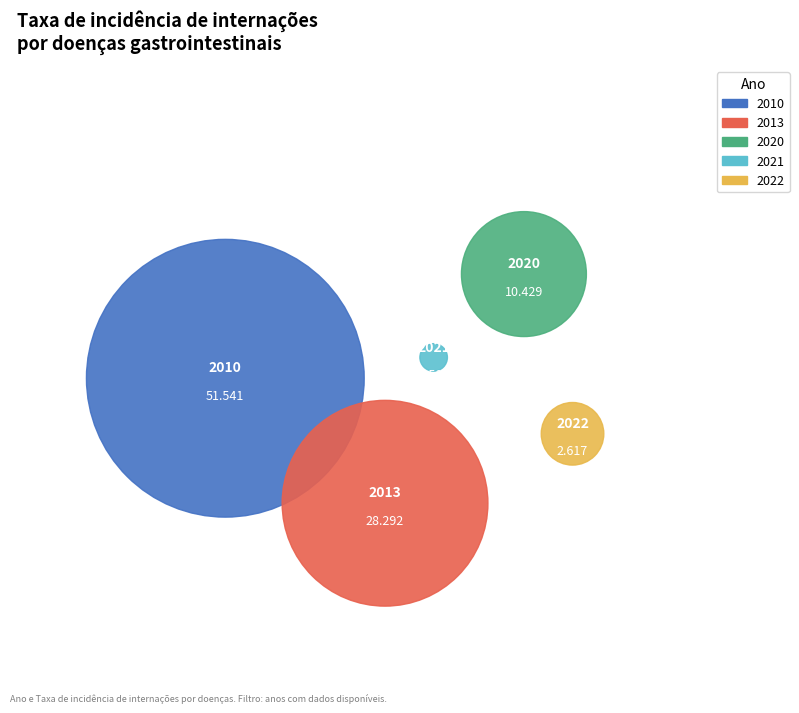

How many segments does this pie chart have?

5